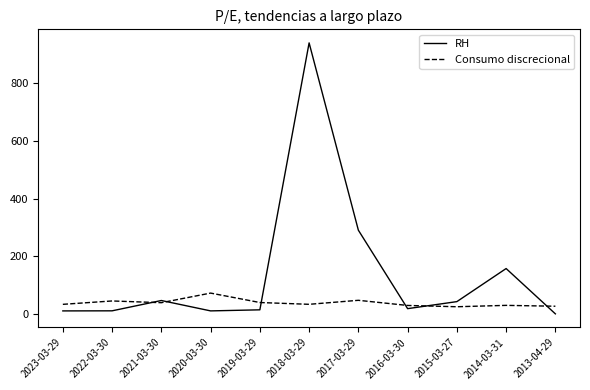

What is the maximum value for RH?

940.5